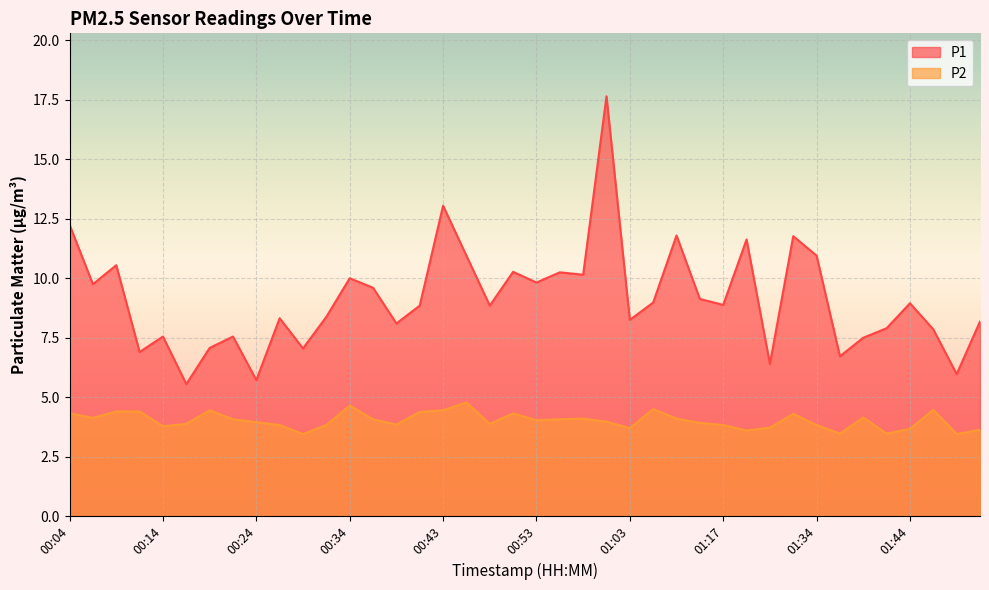

What is the sum of all P1 values?

365.0